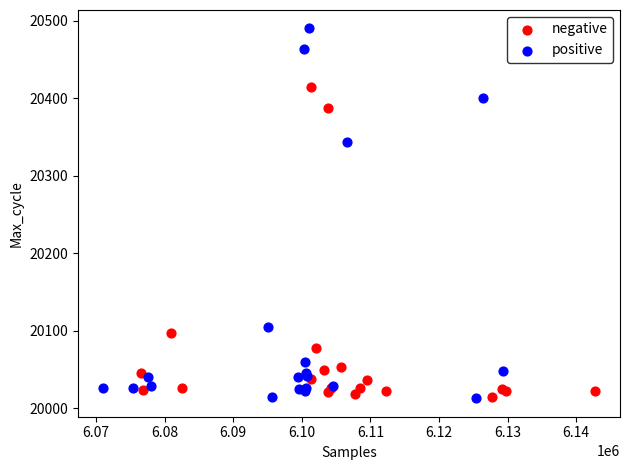

Which series has the widest spread of Y values?

positive